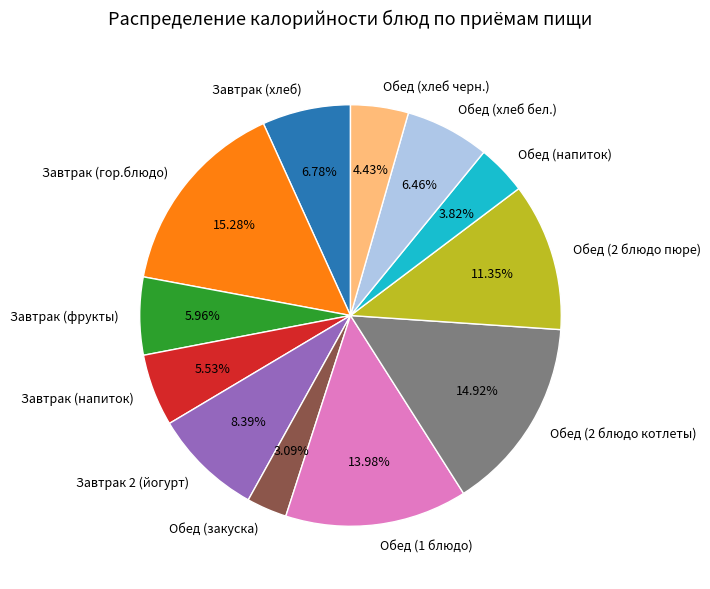

The Завтрак (напиток) slice represents 6% of the pie. True or false?

True